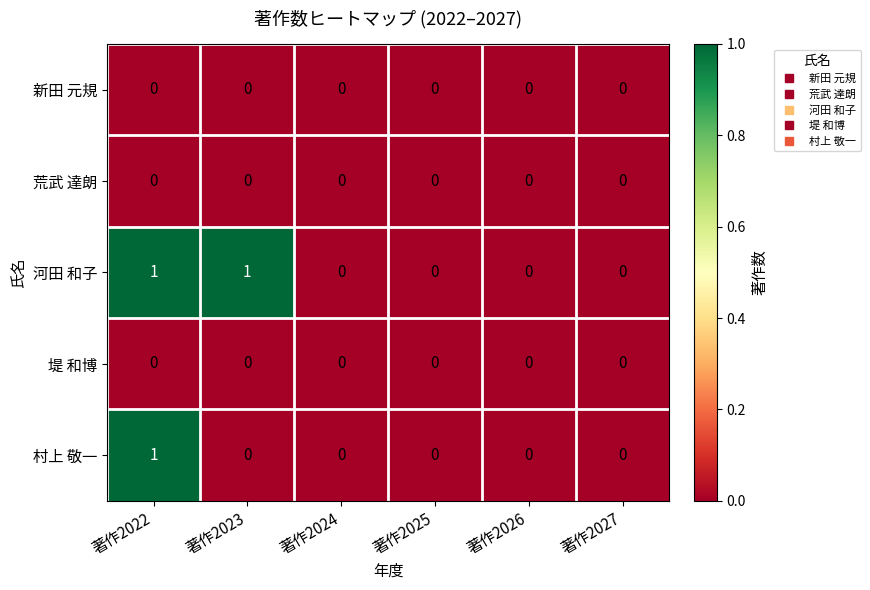

Reading left to right, transcribe all the data shown in this chart.

新田 元規: 0	0	0	0	0	0
荒武 達朗: 0	0	0	0	0	0
河田 和子: 1	1	0	0	0	0
堤 和博: 0	0	0	0	0	0
村上 敬一: 1	0	0	0	0	0